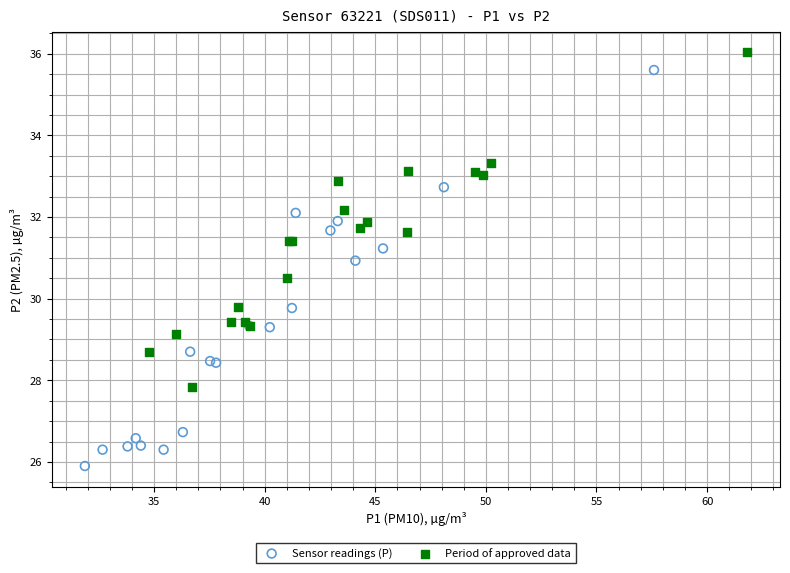

Which series contains the highest Y value?

Period of approved data